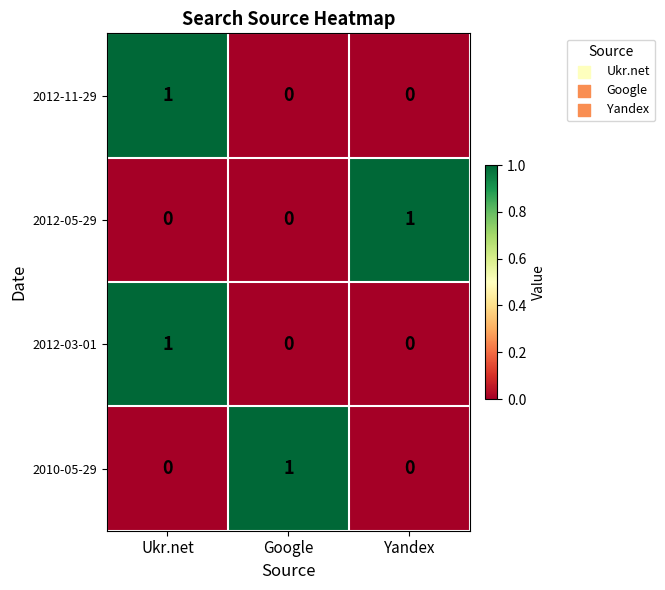

What is the spread (max minus min) of values at Google?

1